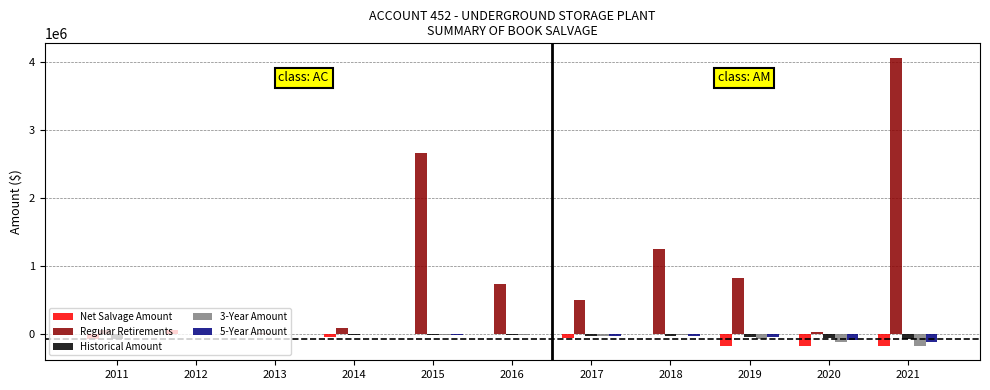

What is the sum of all Regular Retirements values?

10269227.7